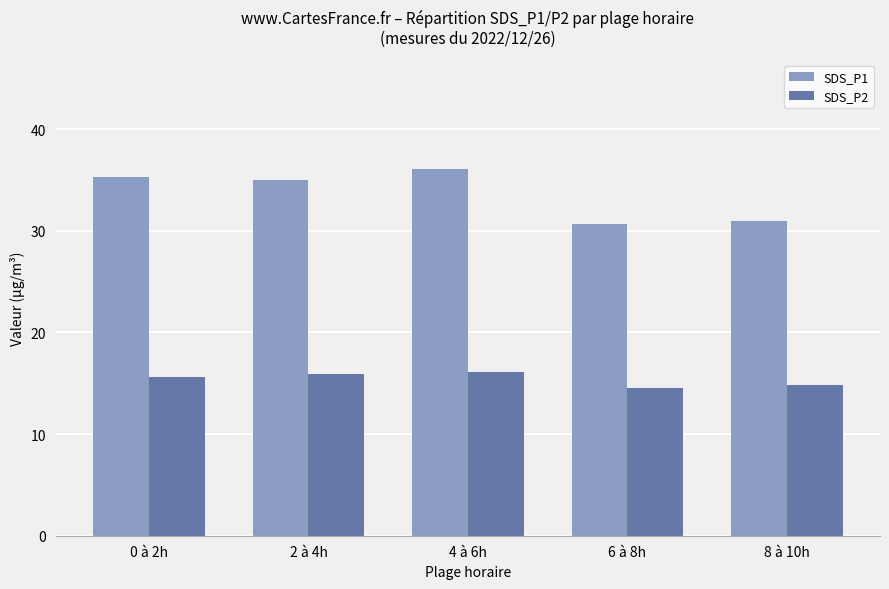

Is the value of SDS_P2 at 6 à 8h greater than the value of SDS_P1 at 0 à 2h?

No